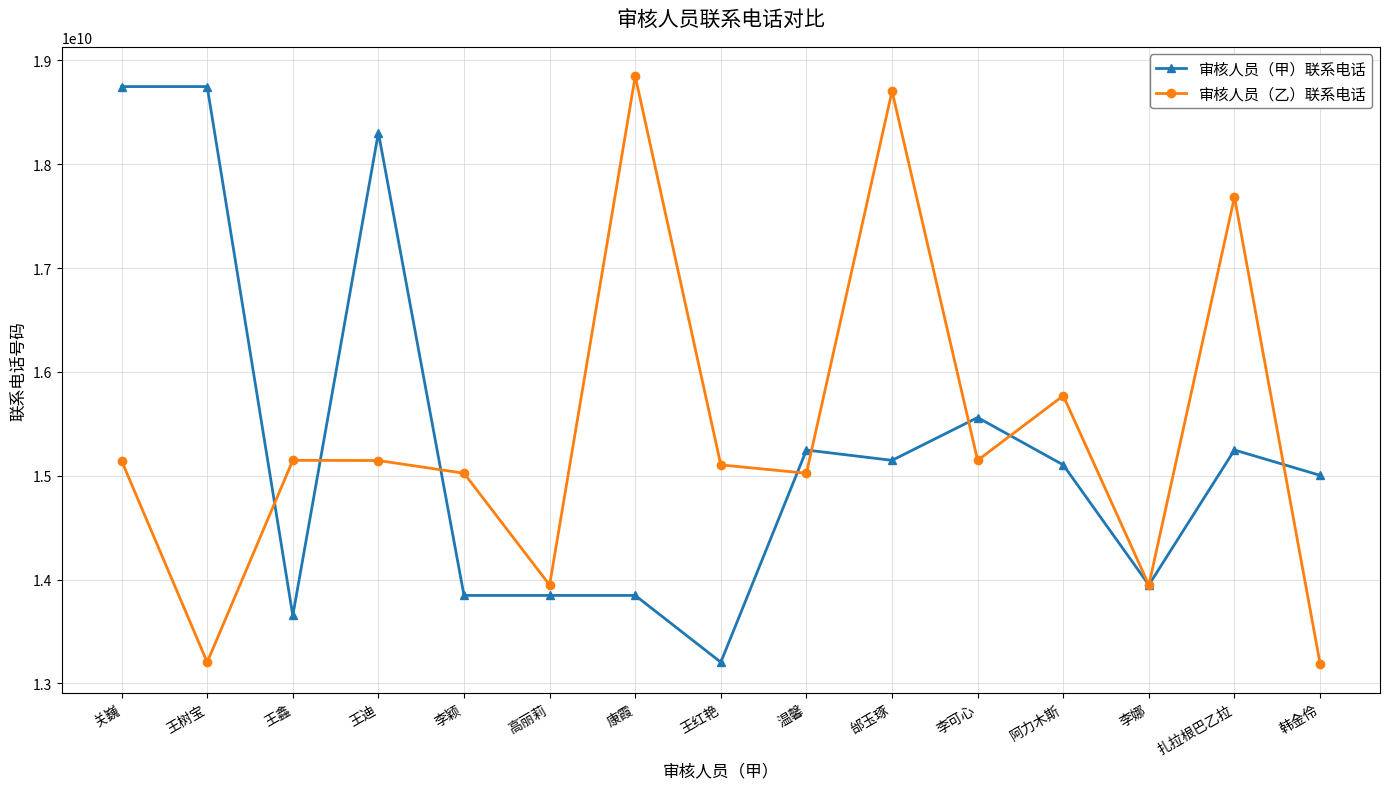

What is the smallest value displayed?

13191590871